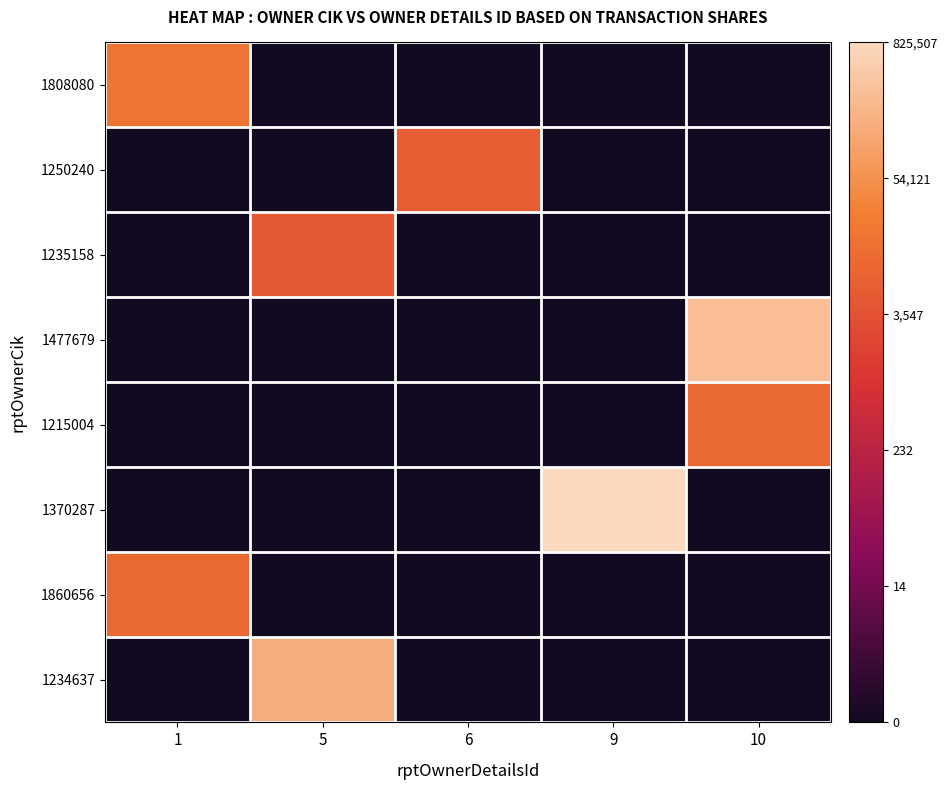

Between 10 and 1, which is larger?

1